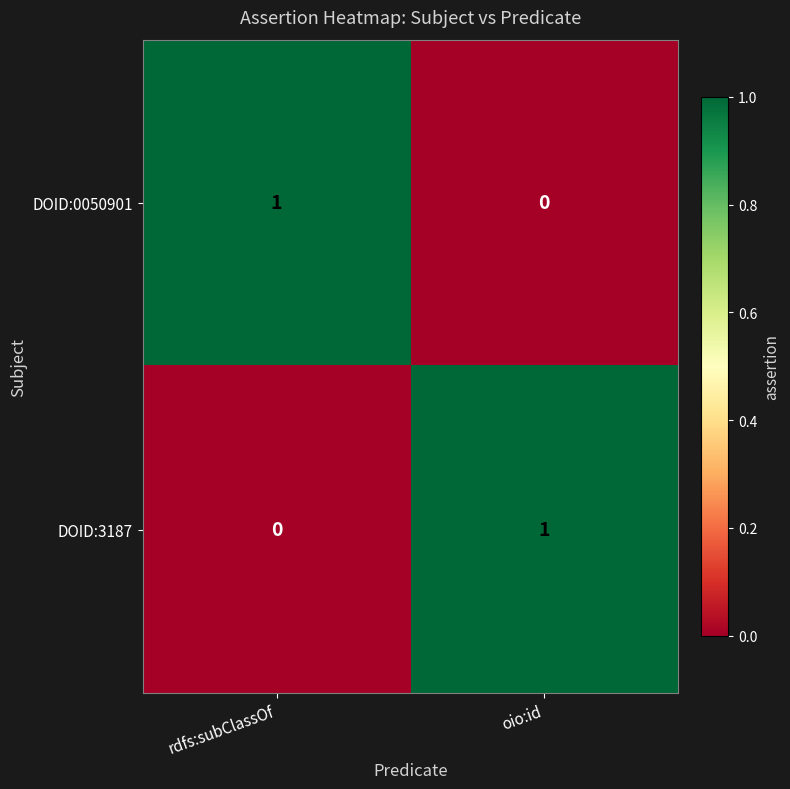

At which label does DOID:3187 reach its minimum?

rdfs:subClassOf